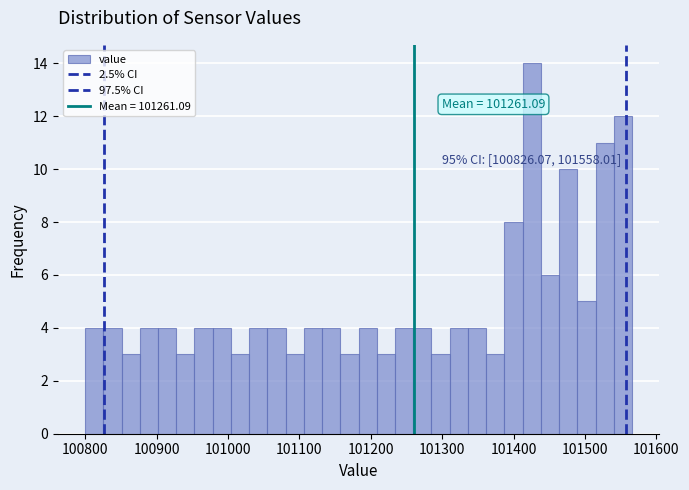

Around what value on the x-axis is the tallest bar? Give the approximate position of its centre, as read against the axis.

101430